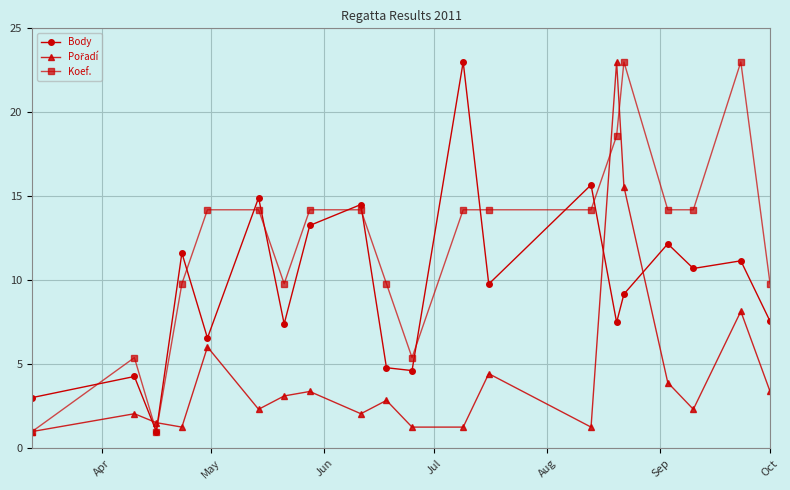

What is the greatest value displayed?

23.0